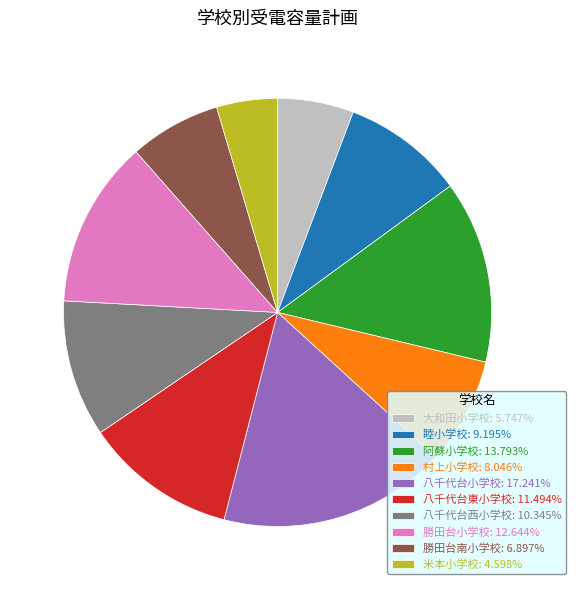

Which slice is the smallest?

米本小学校